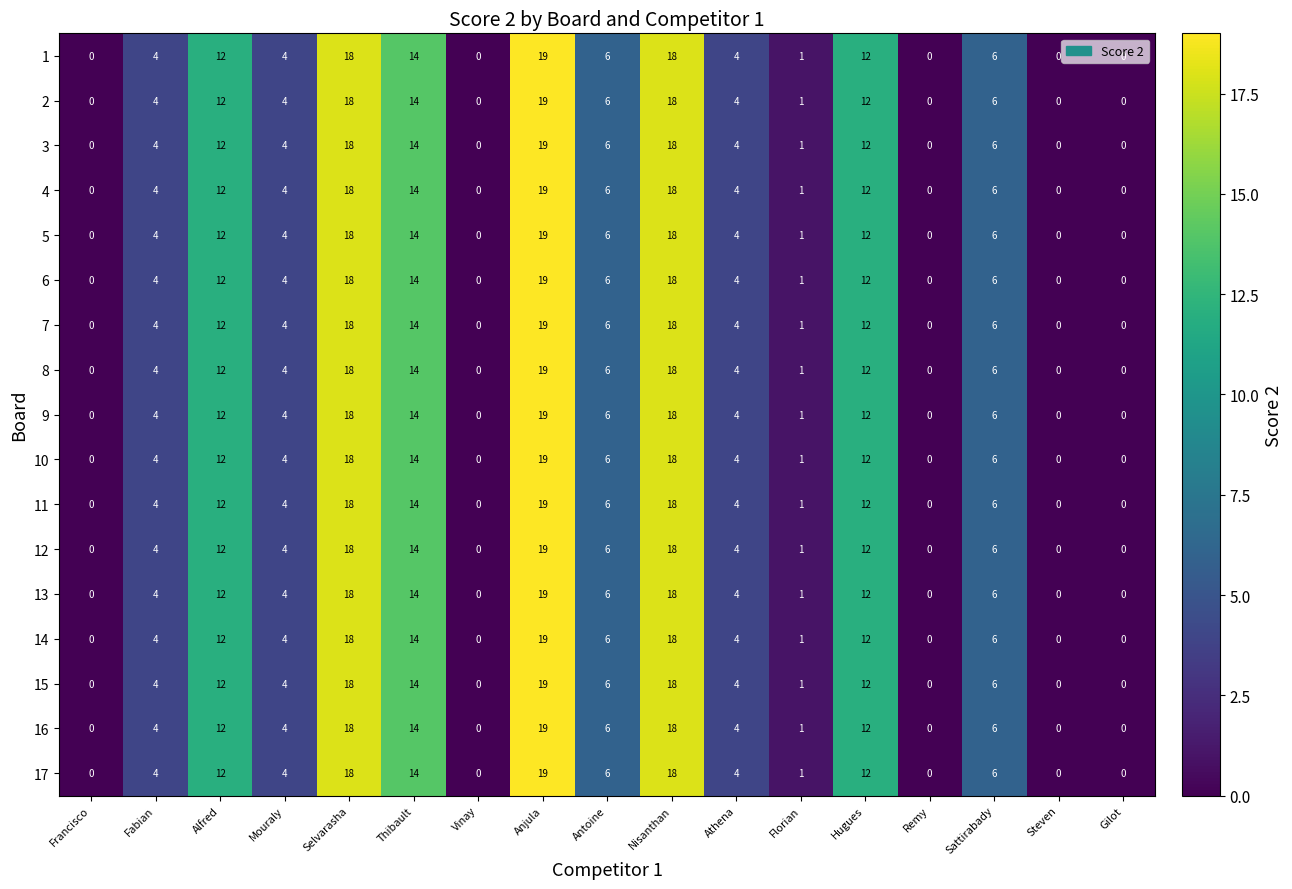

Read the 1 value at Anjula.

19